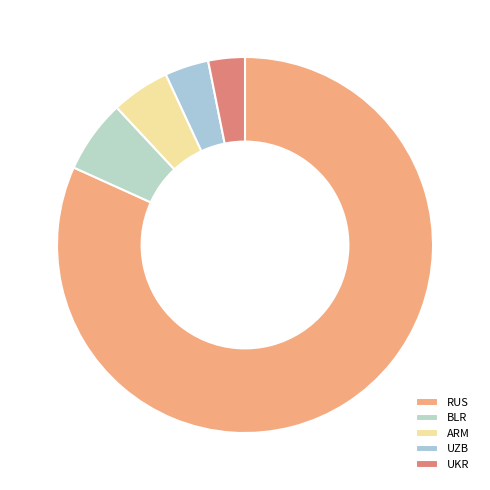

The ARM slice represents 16% of the pie. True or false?

False